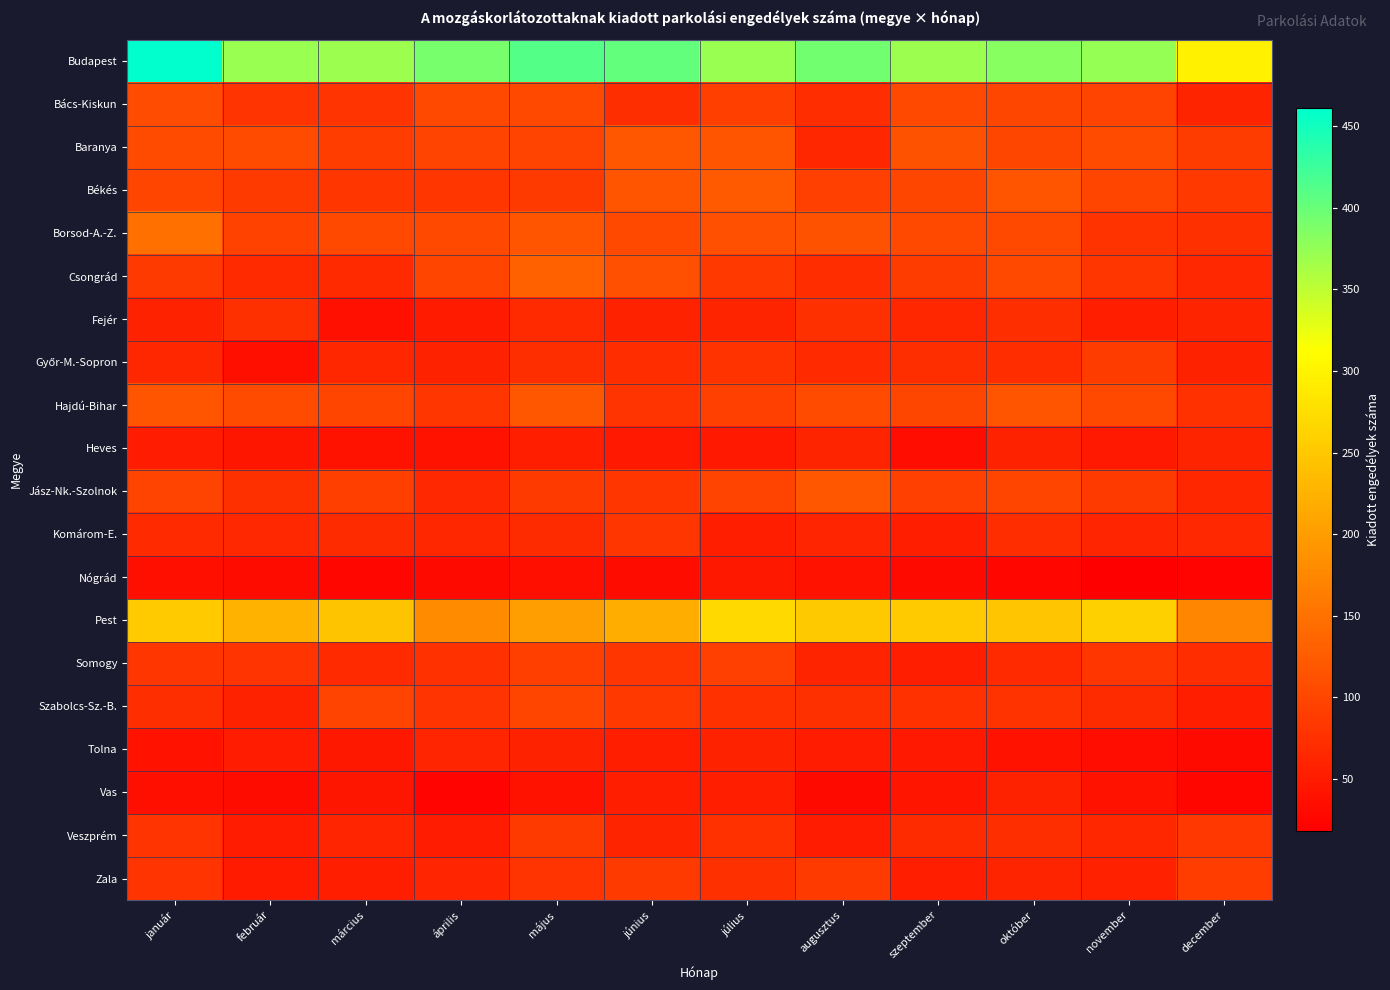

How many categories are shown in the chart?

12